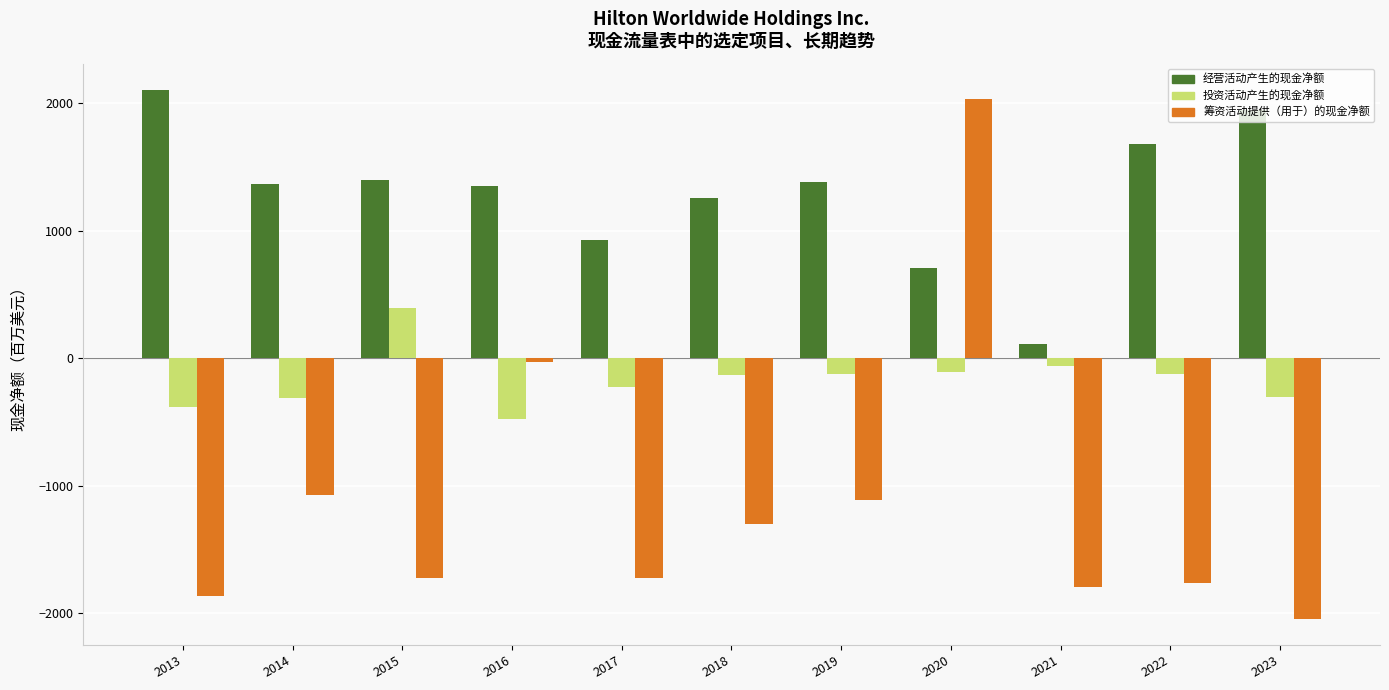

What is the sum of all 经营活动产生的现金净额 values?

14218